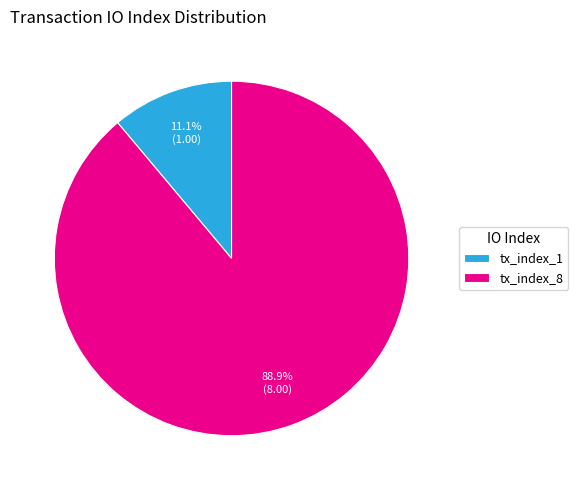

What portion of the pie excludes tx_index_8?

11.1%